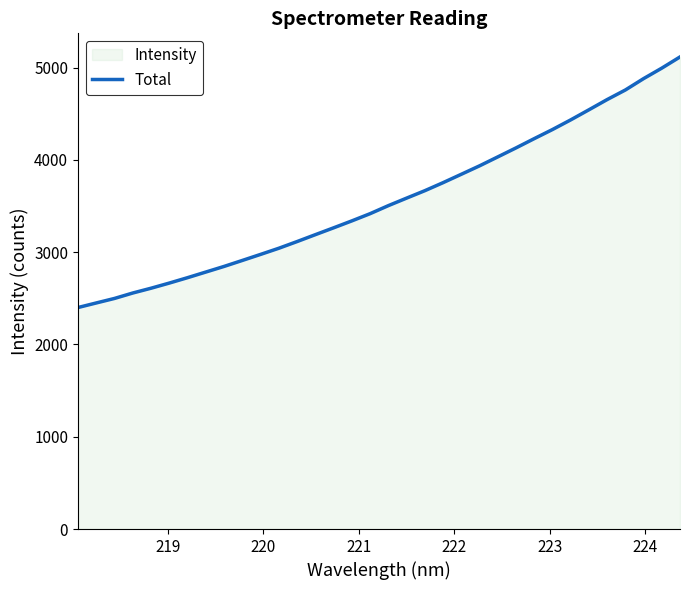

What is the minimum value shown in the chart?

2400.4